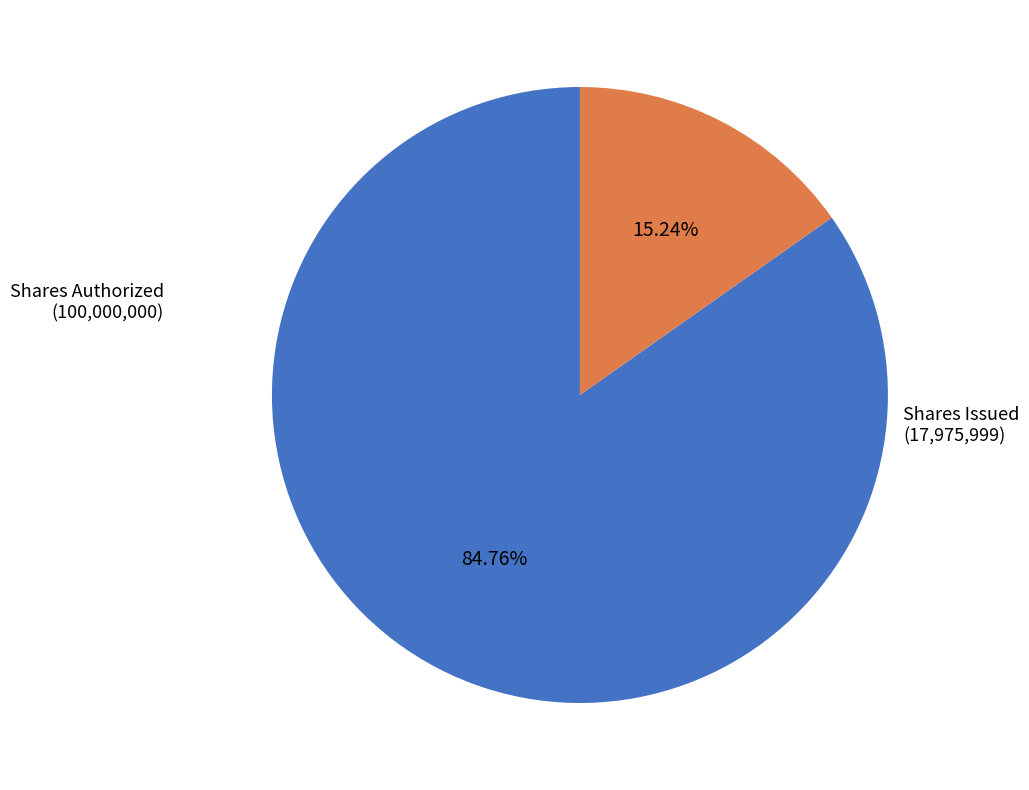

To the nearest percent, what is the difference between the largest and smallest slice percentages?

70%